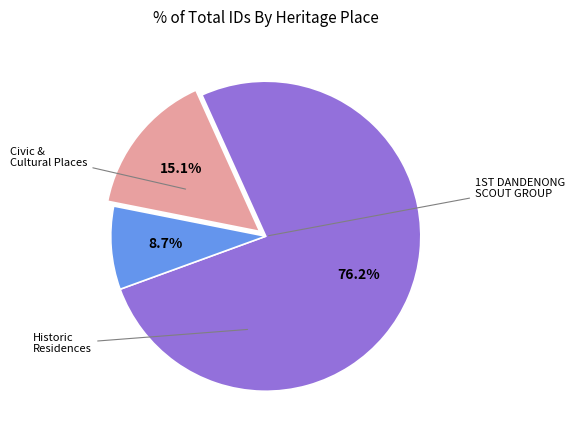

To the nearest percent, what is the average slice percentage?

33%